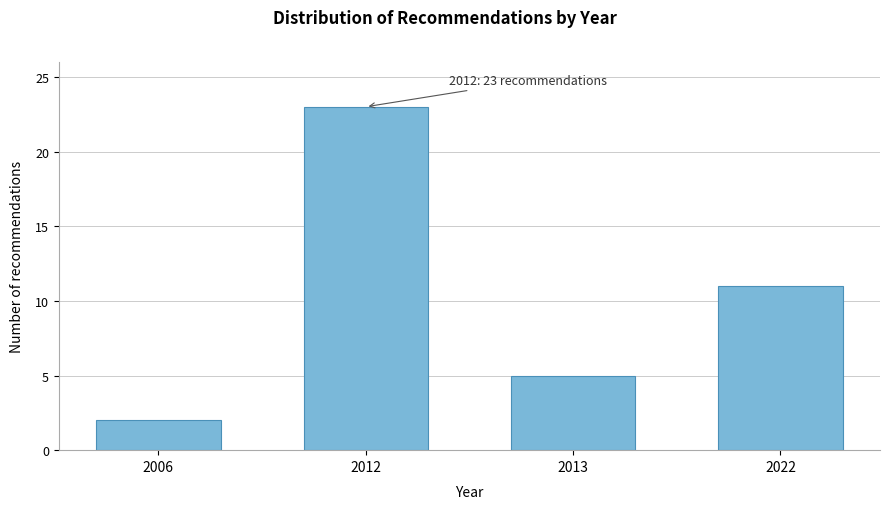

Reading left to right, what are all the values shown in this chart?

2006=2	2012=23	2013=5	2022=11